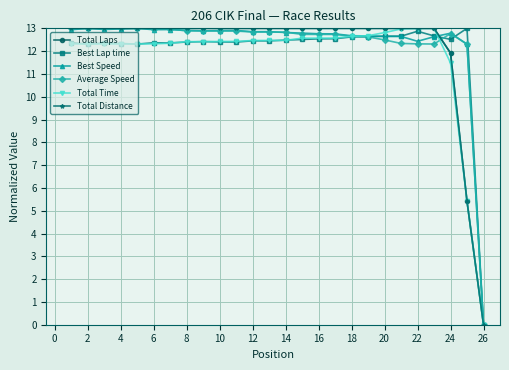

Which series has the largest total across all categories?

Best Speed